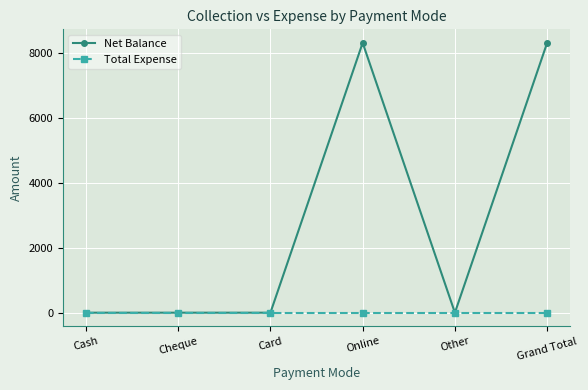

What is the label of the 2nd point from the left?

Cheque